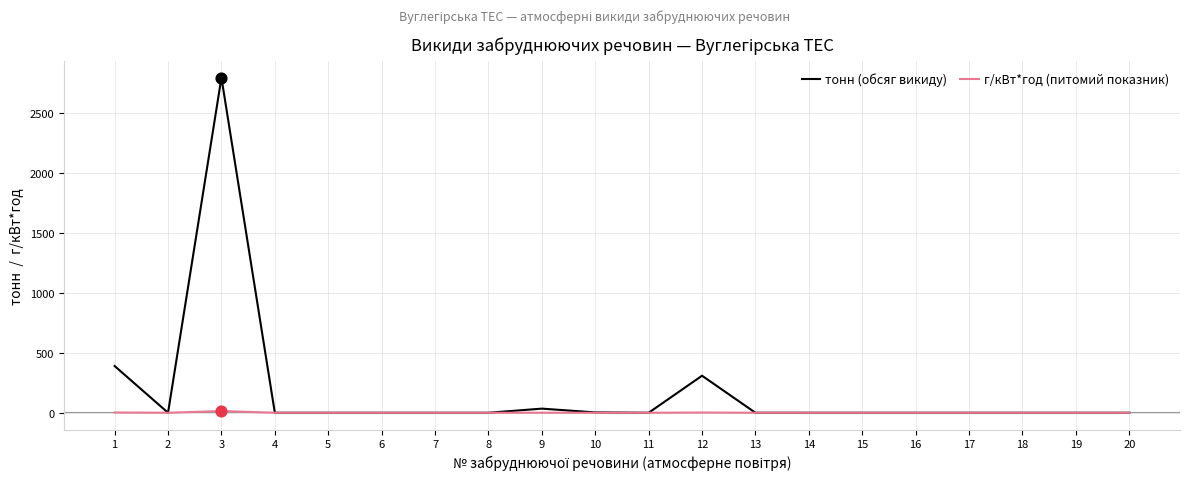

Between 1 and 4, which series saw the biggest shift?

тонн (обсяг викиду)